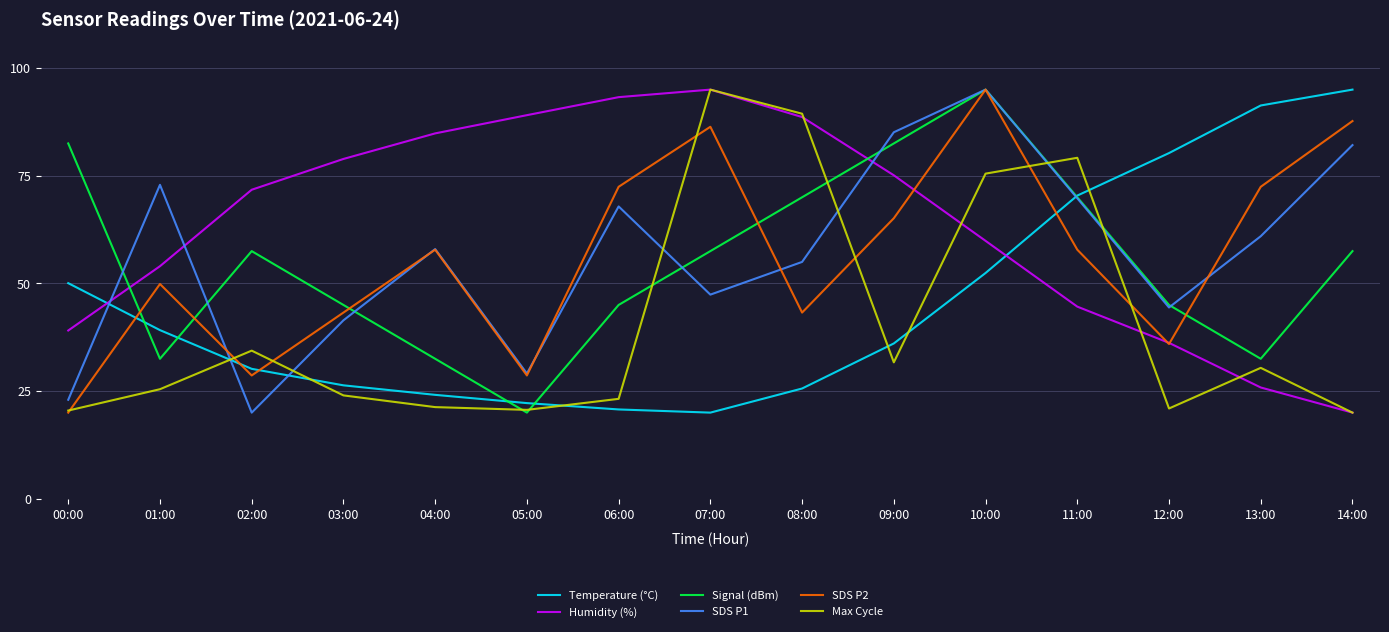

What is the average value of the Humidity (%) series?

63.7